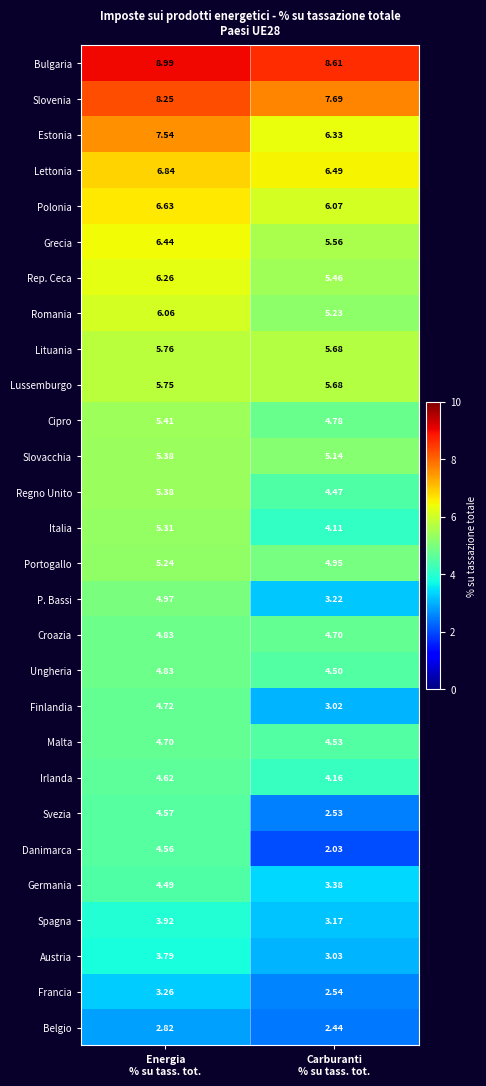

Which series has the widest spread of values?

Danimarca